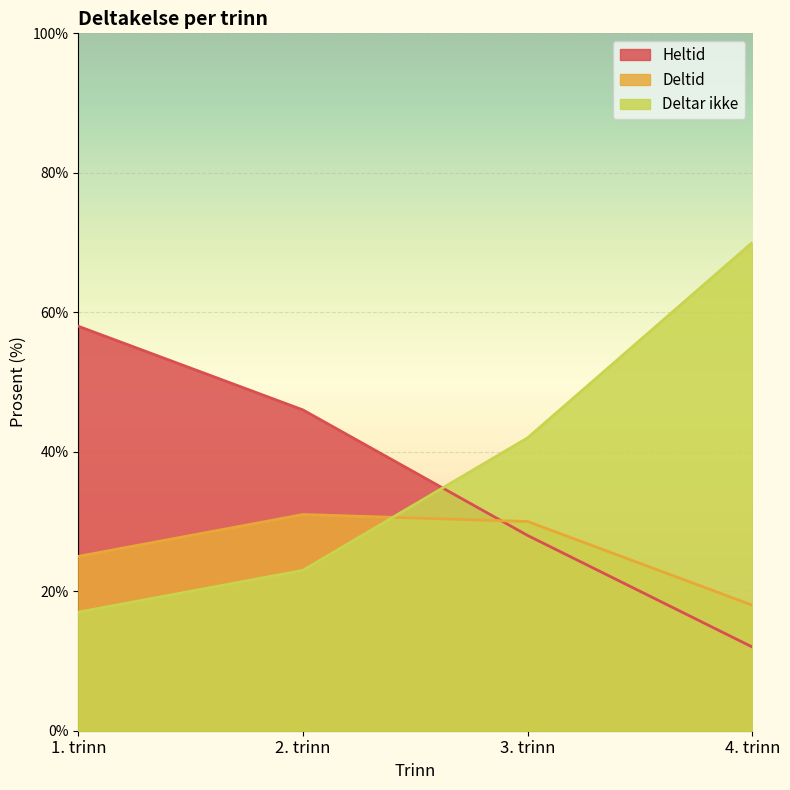

True or false: Deltid and Heltid intersect in this chart.

True